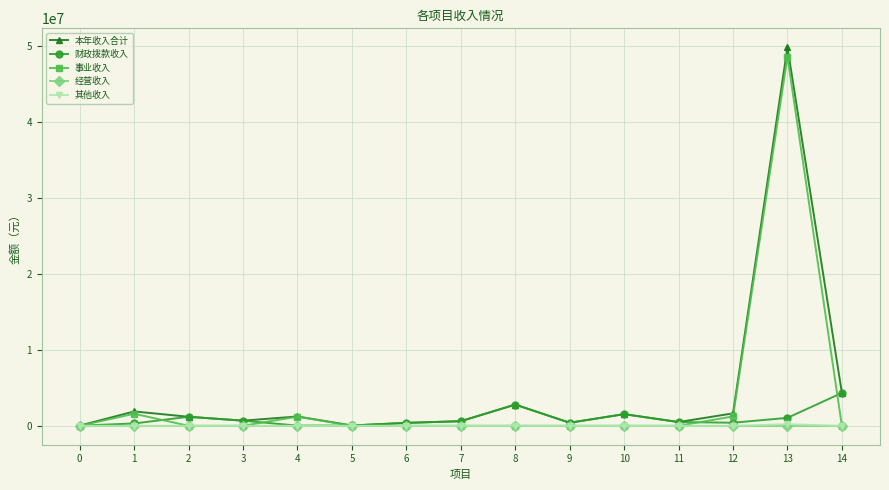

What is the greatest value displayed?

49858907.2